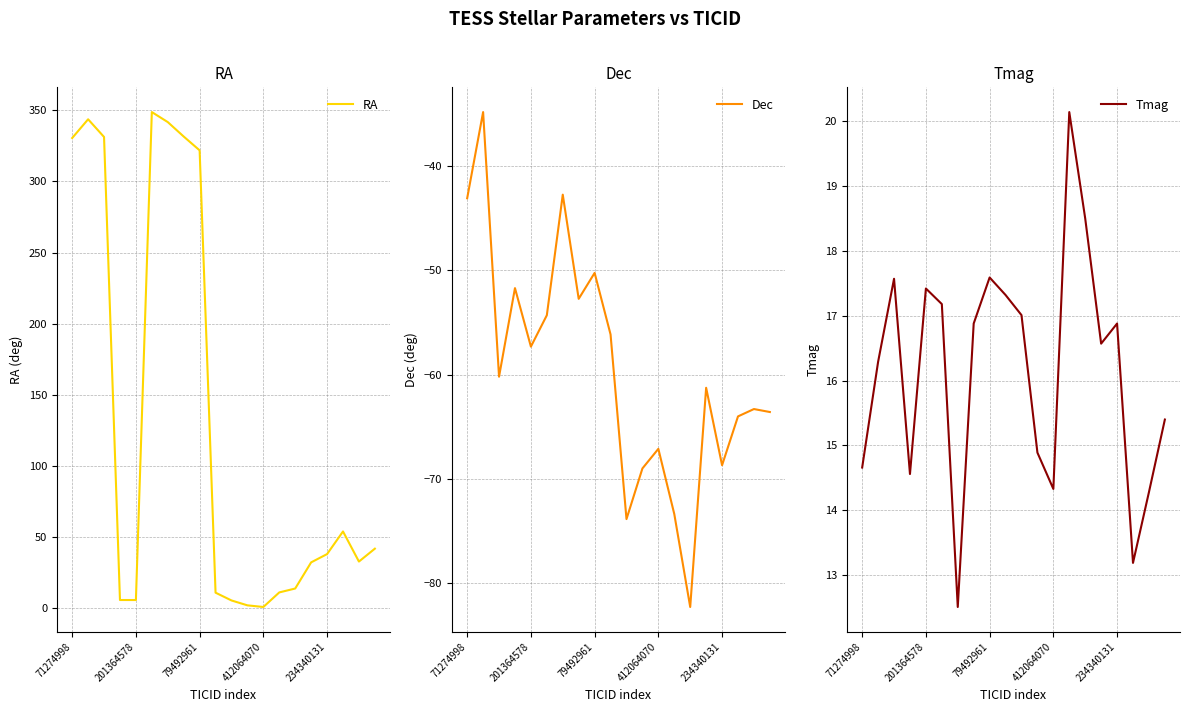

What is the lowest value of the Dec series?

-82.3